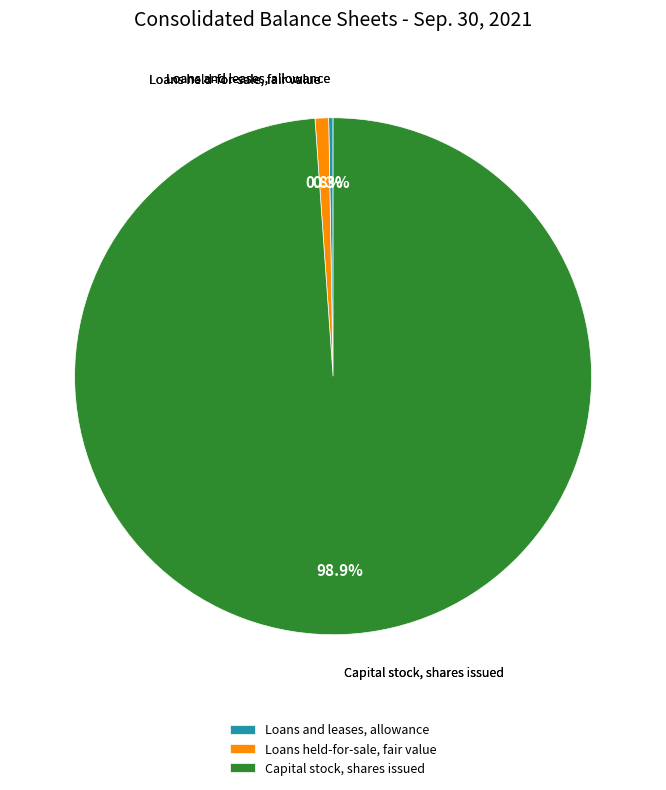

Which slice represents more than half of the pie?

Capital stock, shares issued